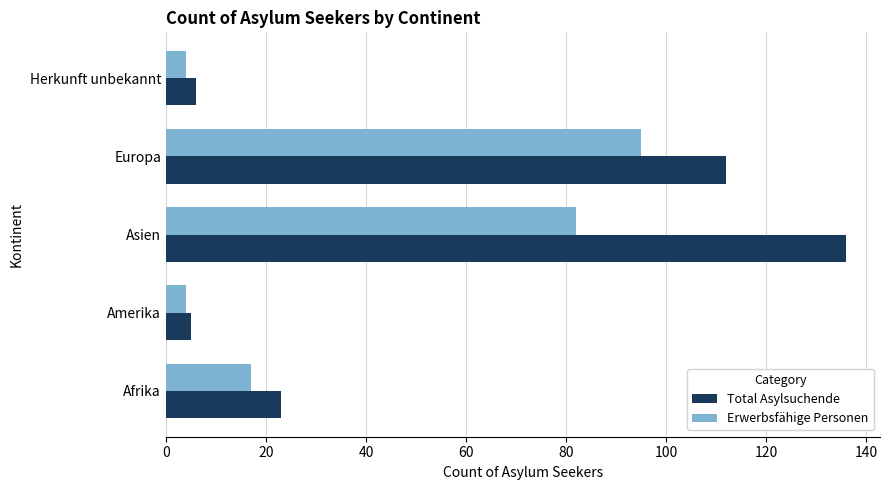

Which category has the highest value across all series?

Asien